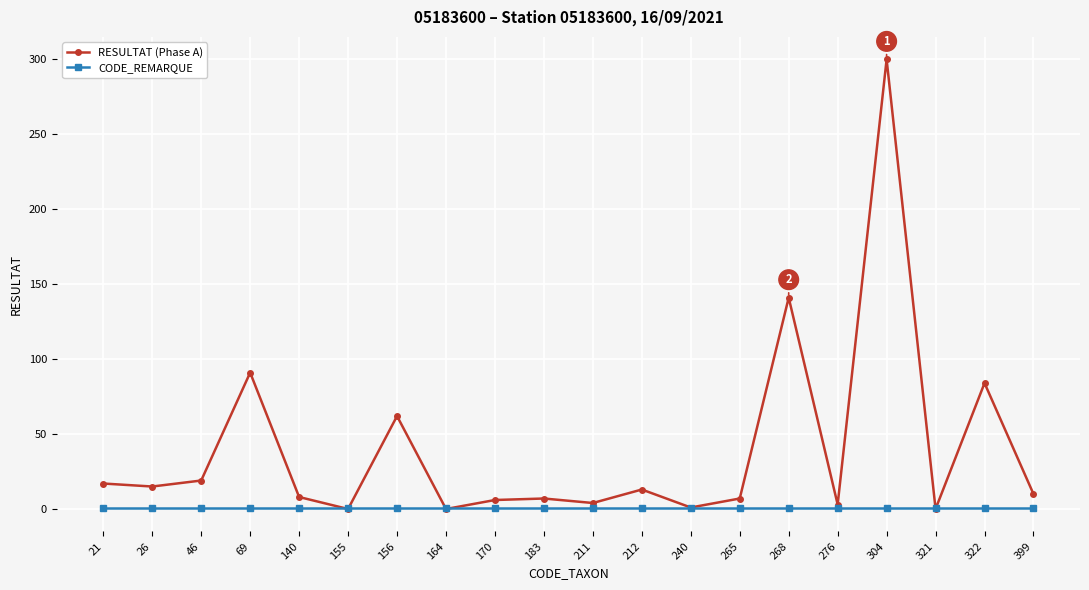

At which category does RESULTAT (Phase A) reach its first local peak?

69